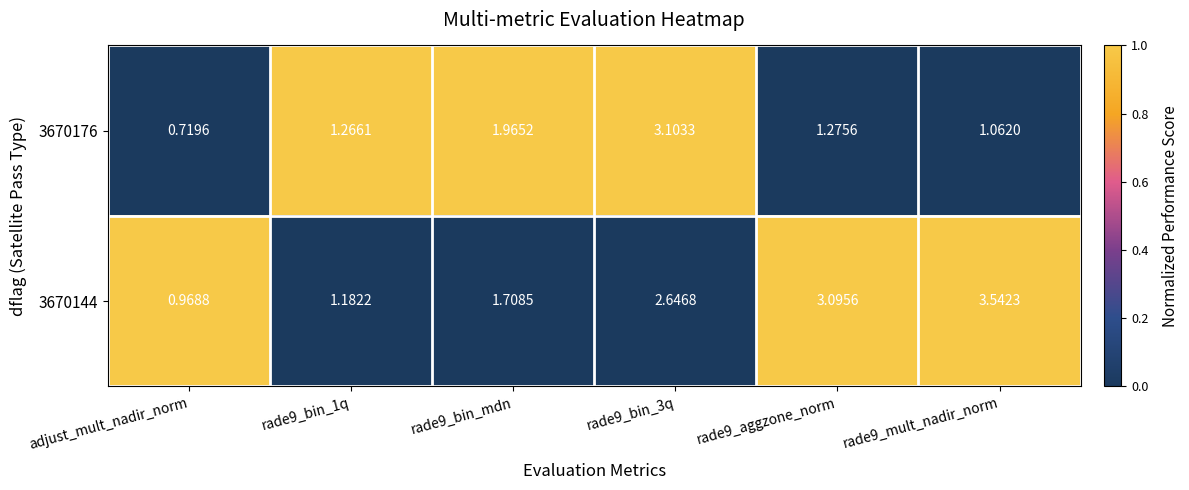

Count the number of categories in the chart.

6